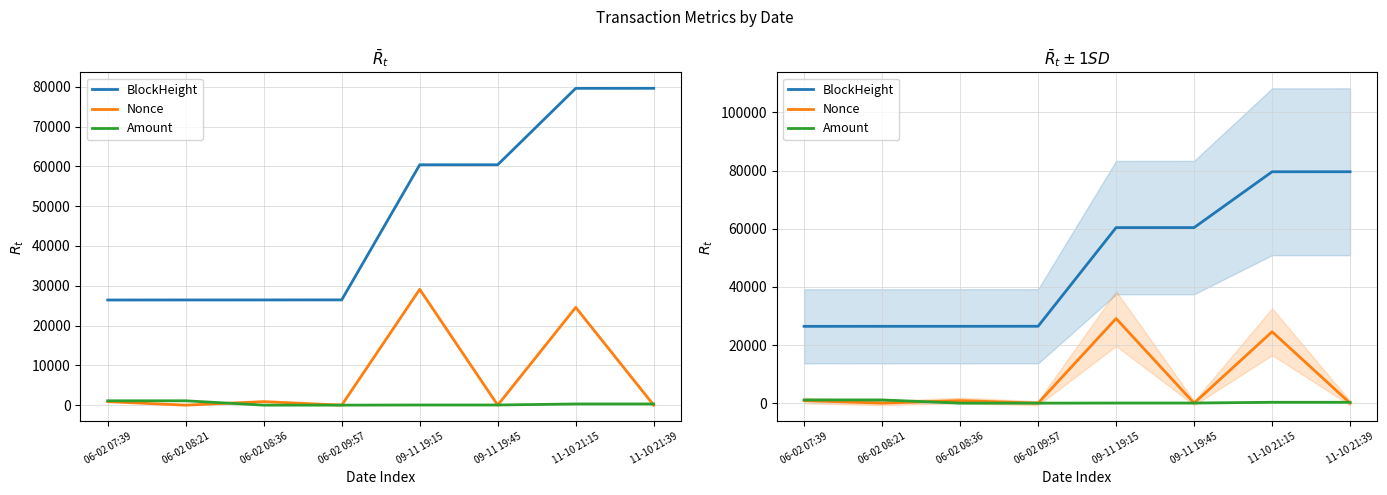

Which series changed the most between 09-11 19:45 and 11-10 21:39?

BlockHeight